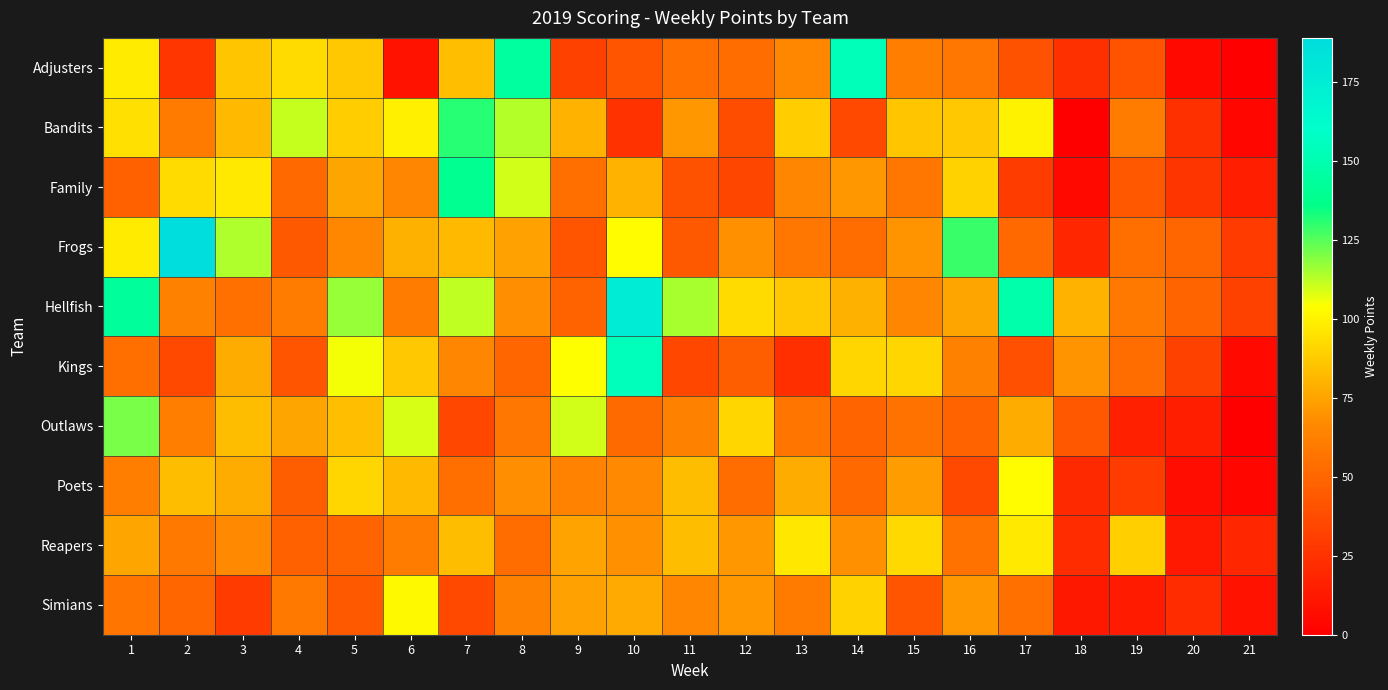

Which series has the largest total across all categories?

Hellfish